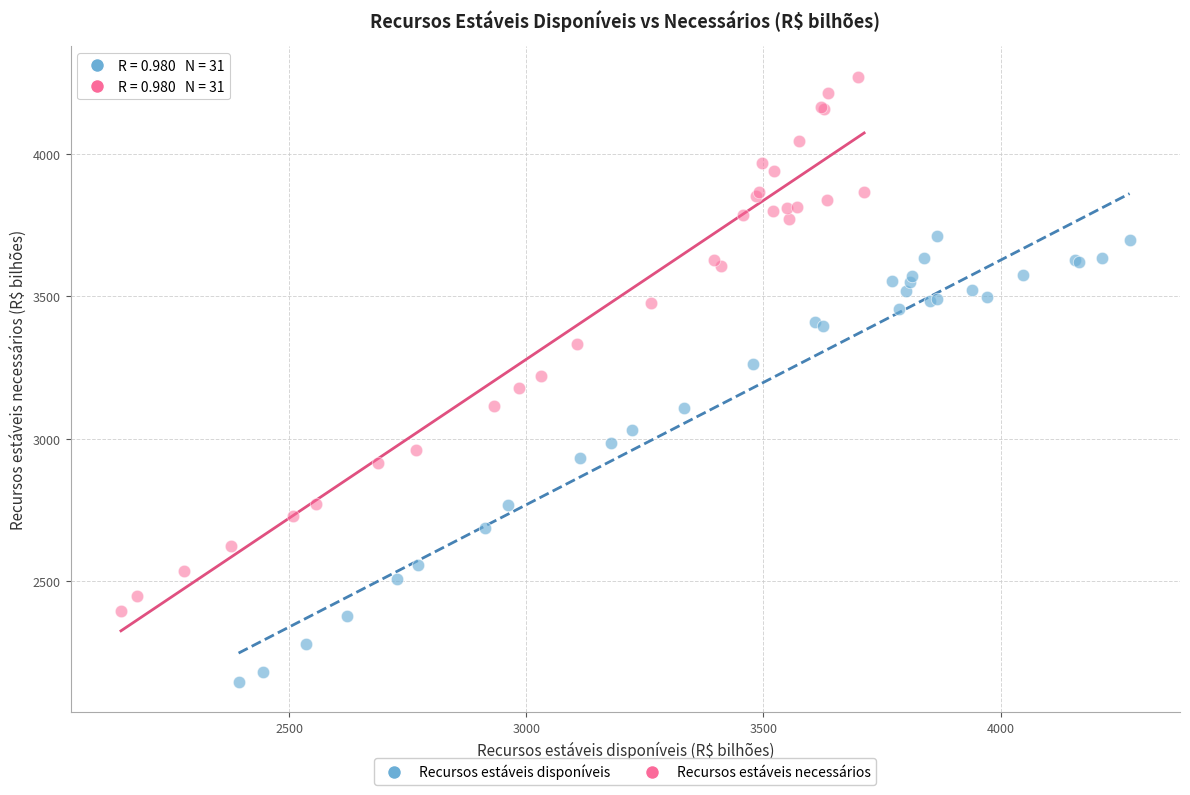

Which series has the widest spread of Y values?

Recursos estáveis necessários